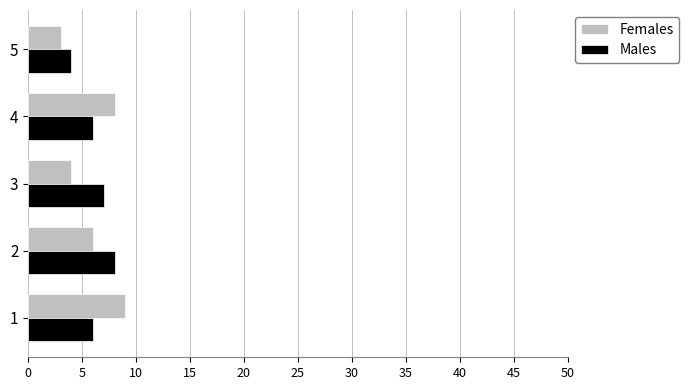

Which series has the largest range (max minus min)?

Females